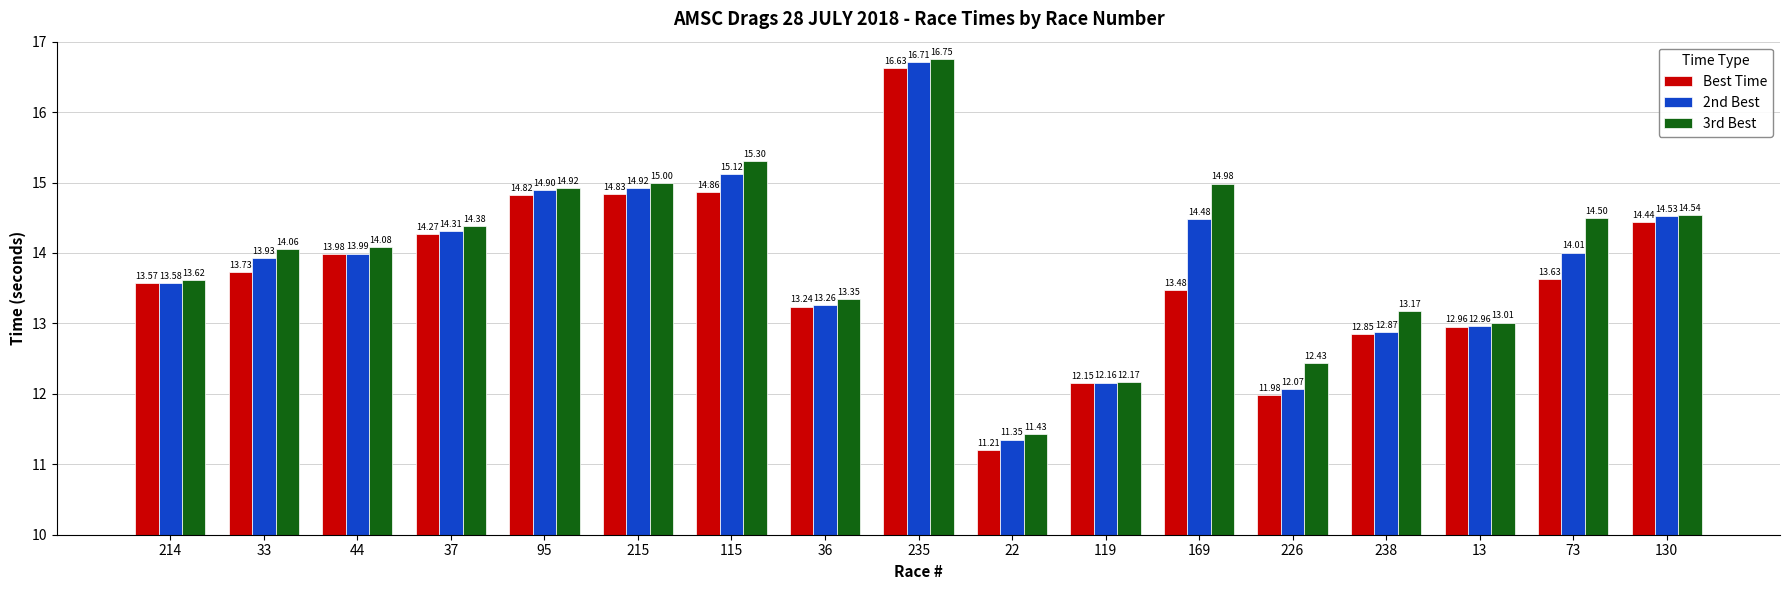

List the series in order of their peak value, highest first.

3rd Best, 2nd Best, Best Time